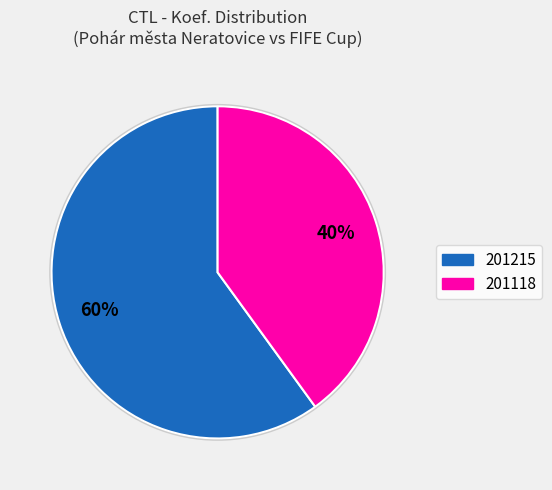

True or false: 201118 accounts for 26% of the total.

False